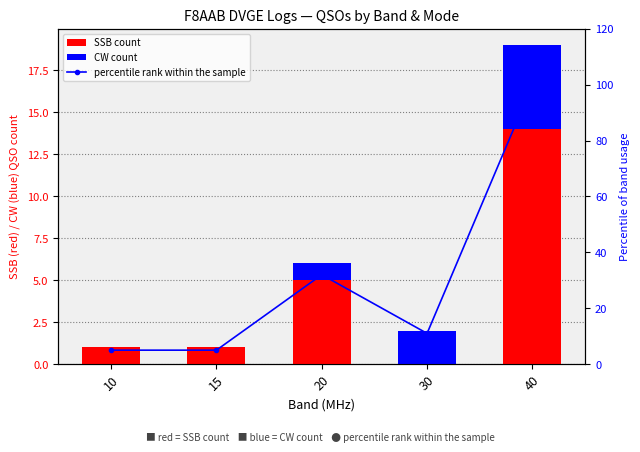

Which category has the lowest value across all series?

30